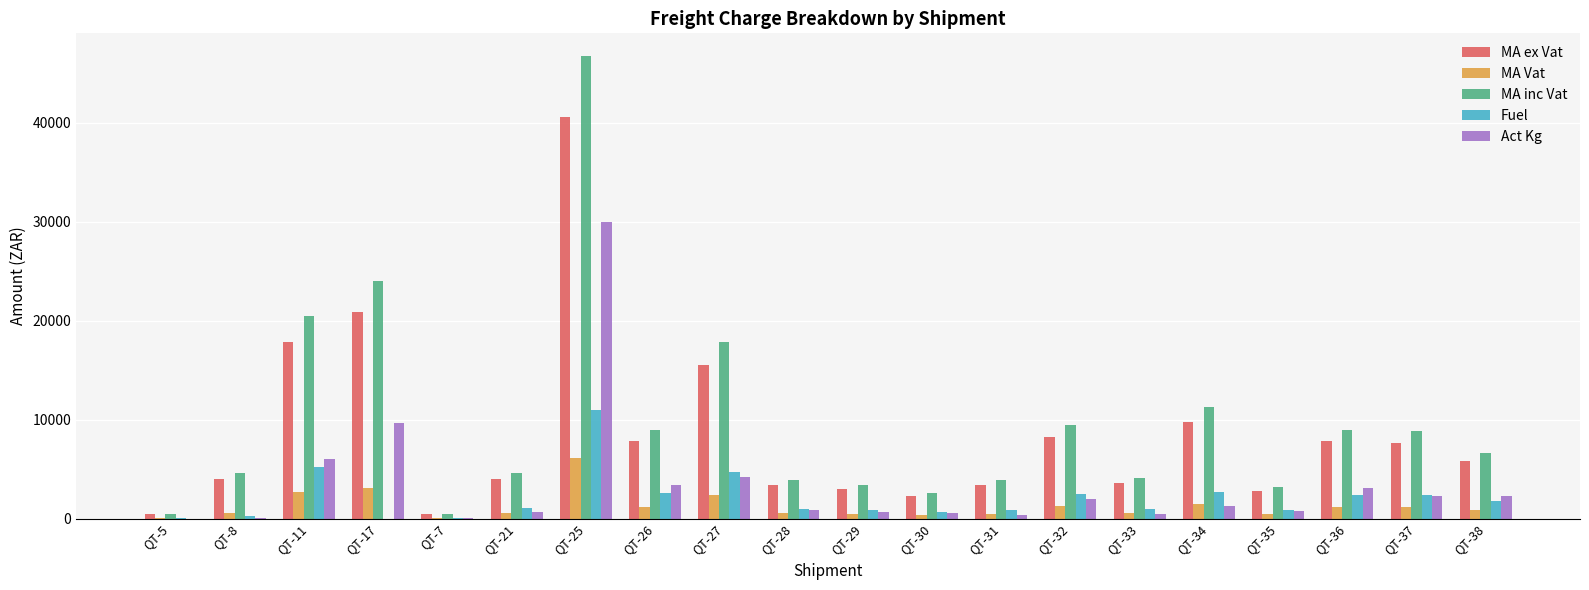

What is the approximate value of MA Vat at QT-33?

534.1